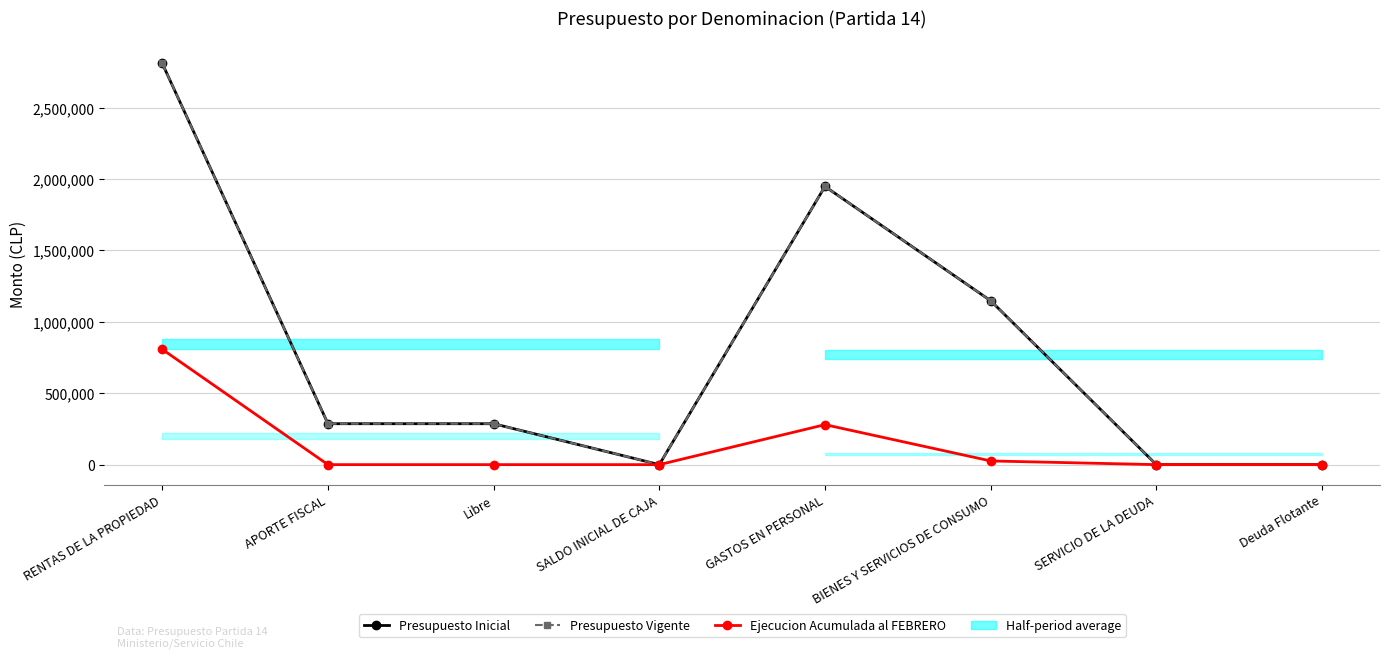

At which category is the sum across all series the highest?

RENTAS DE LA PROPIEDAD